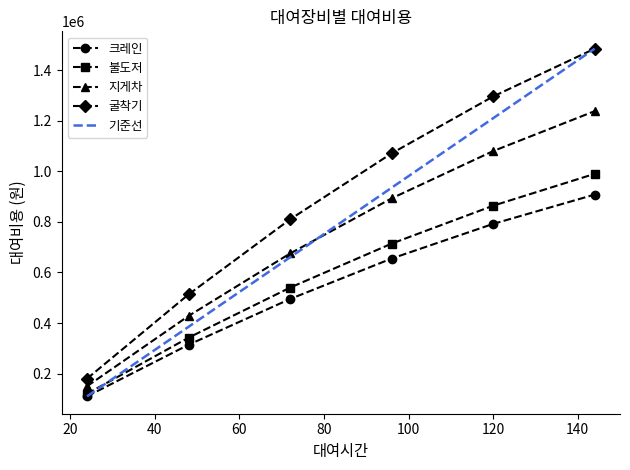

How many distinct data groups are displayed?

5